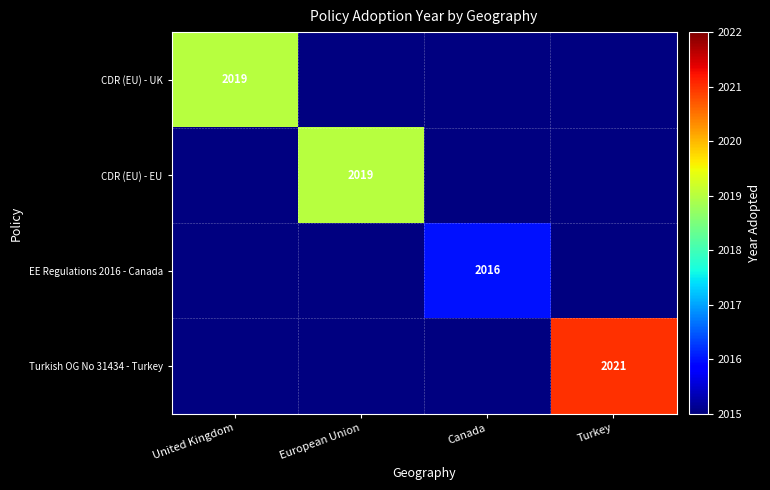

The value of Turkish OG No 31434 - Turkey at Turkey is 2925. True or false?

False